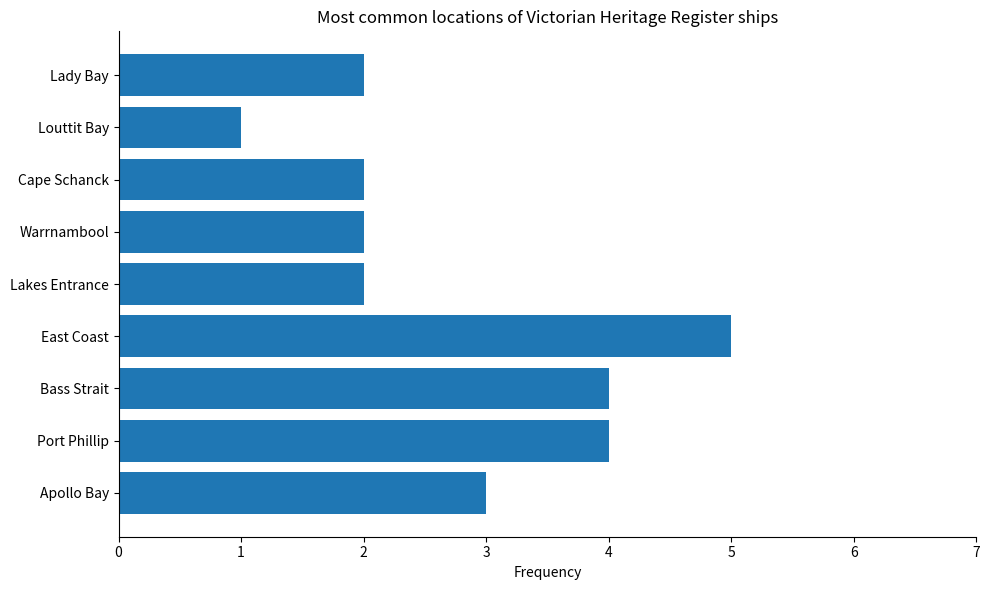

Count the values in the range 2 to 4.

7